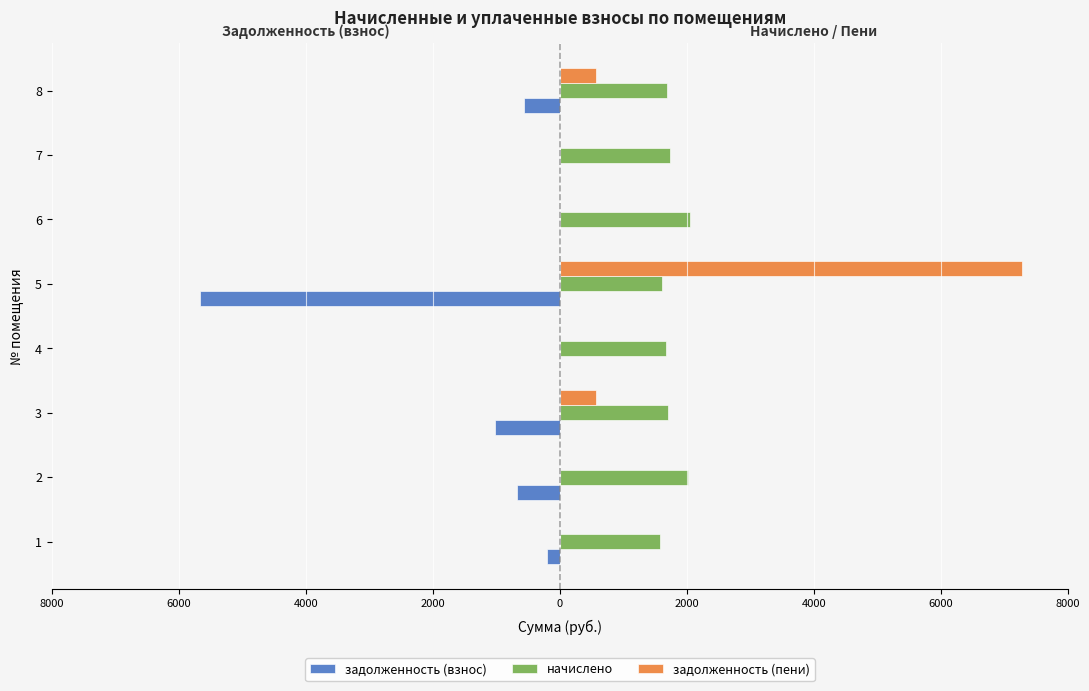

What are all the series names shown in the legend?

задолженность (взнос), начислено, задолженность (пени)